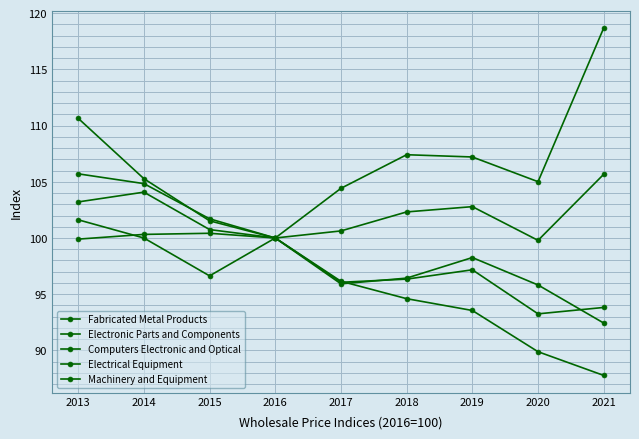

How many lines are shown in the chart?

5